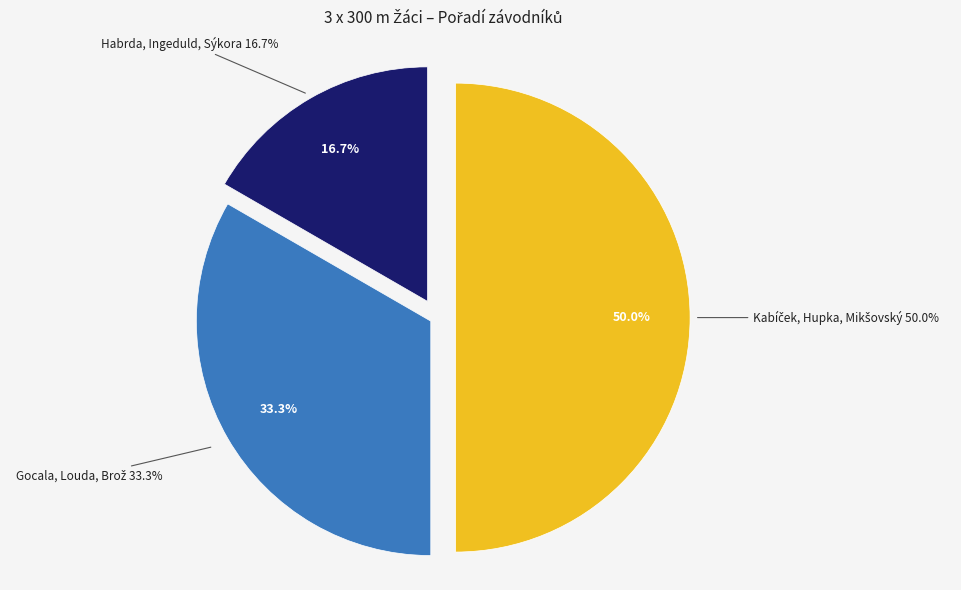

What is the change in value from Habrda, Ingeduld, Sýkora to Gocala, Louda, Brož?

+1